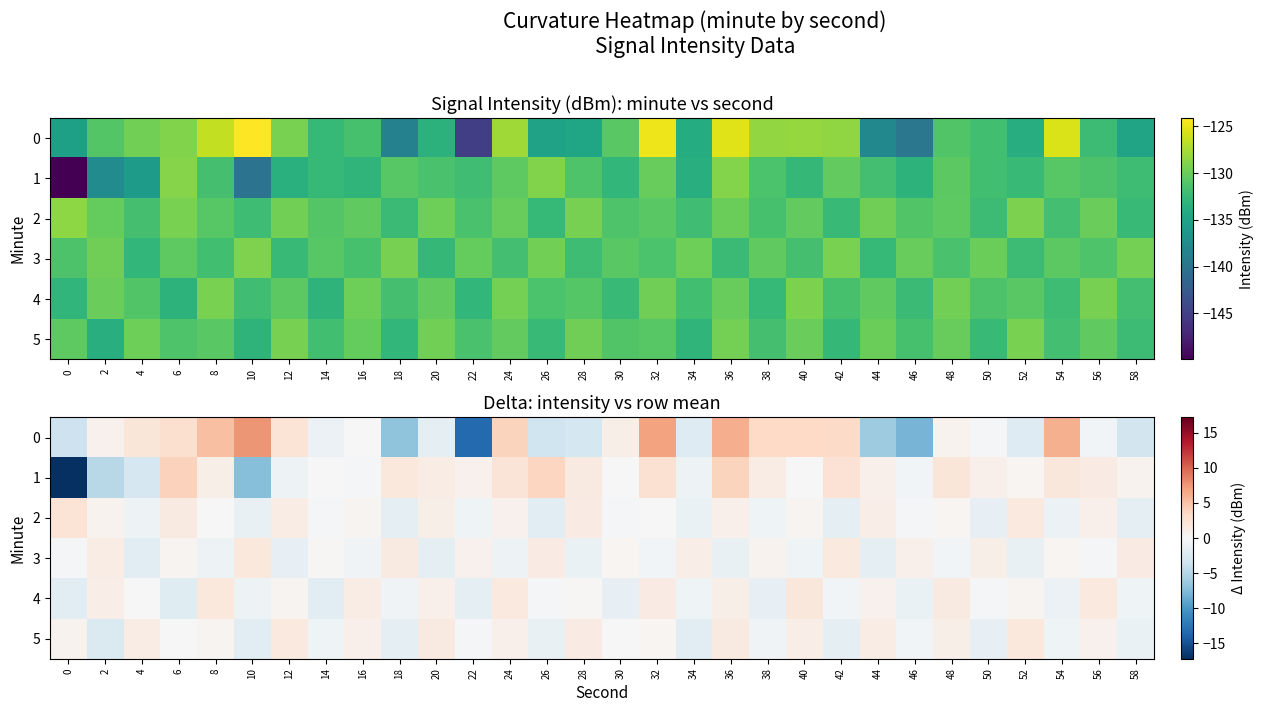

Which series has the widest spread of values?

1